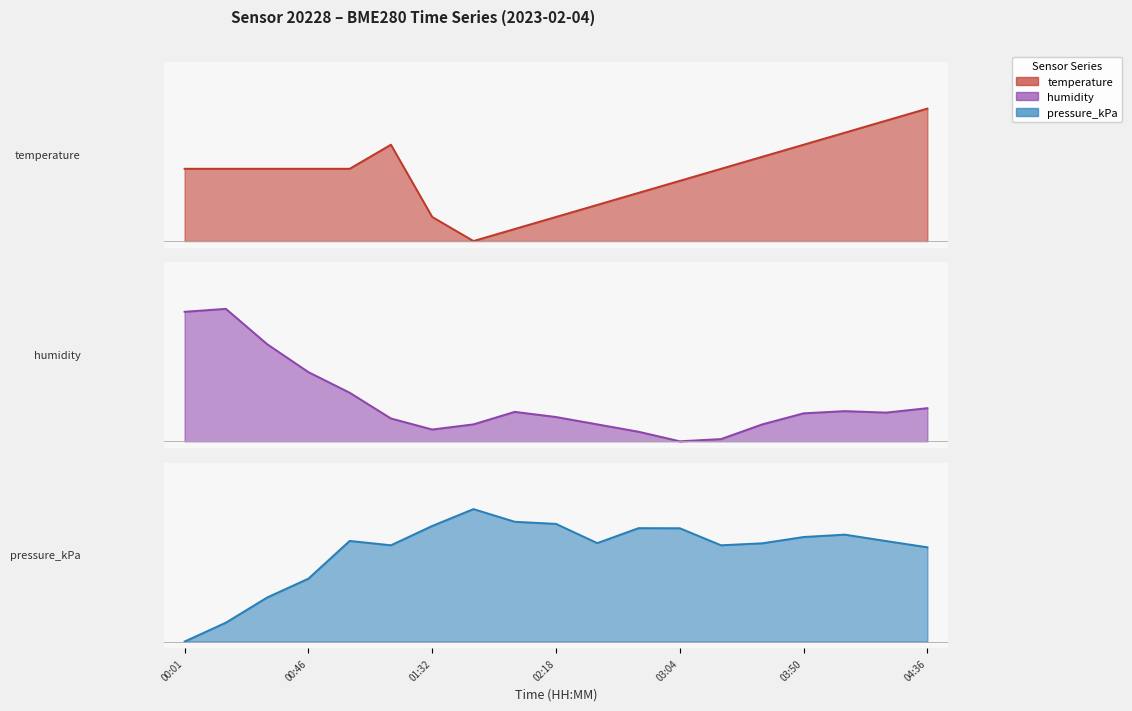

Which series has the widest spread of values?

pressure_kPa